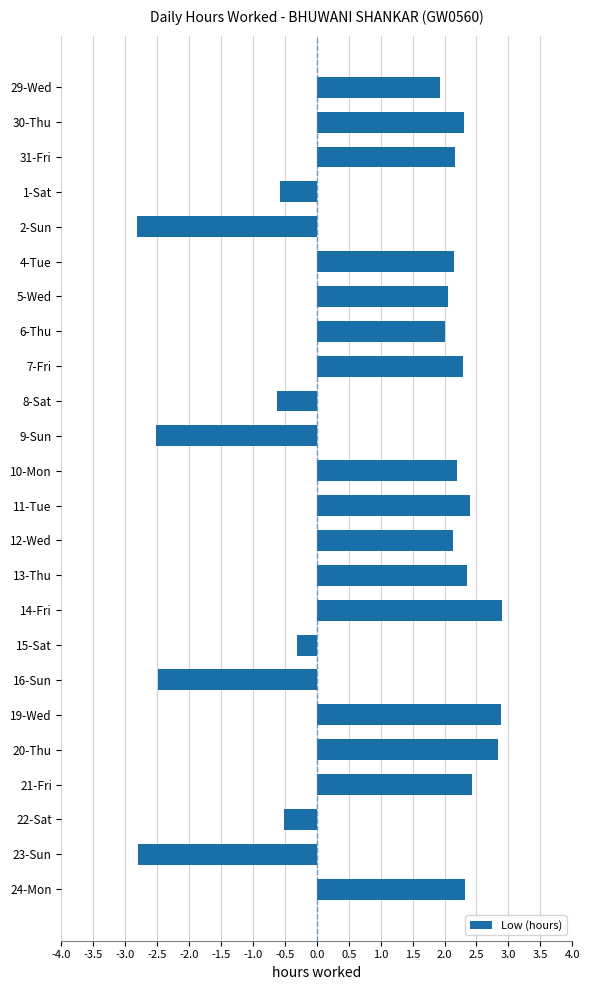

At which label is the value closest to 0?

15-Sat